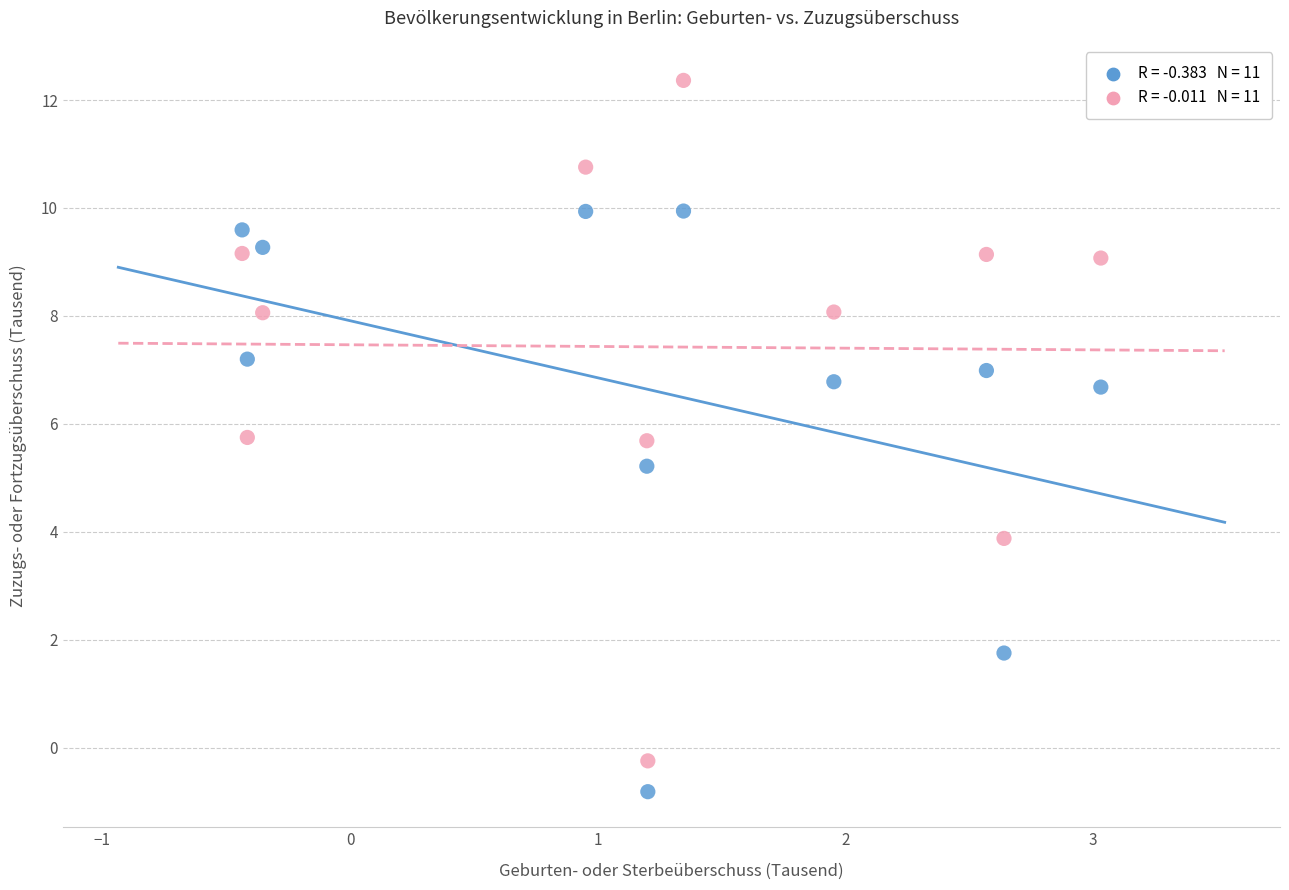

Across all series, what Y value is closest to 5?

5.2